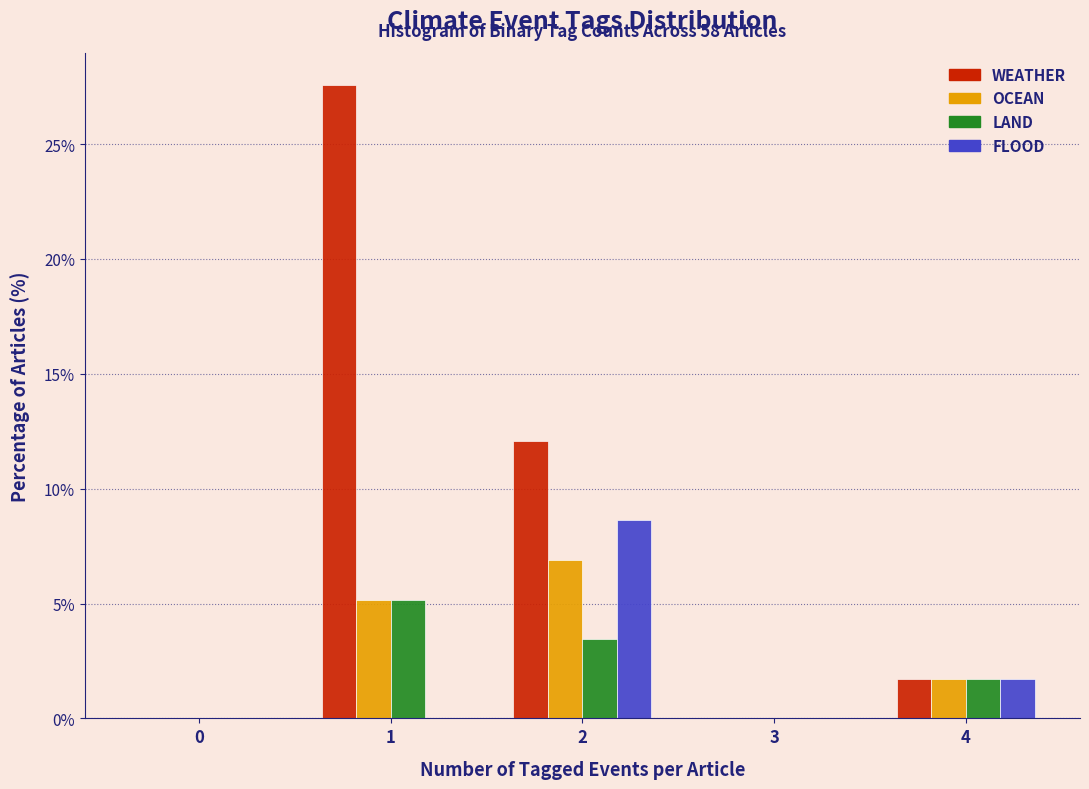

Reading left to right, what are all the values shown in this chart?

WEATHER: 0=0.0	1=27.6	2=12.1	3=0.0	4=1.7
OCEAN: 0=0.0	1=5.2	2=6.9	3=0.0	4=1.7
LAND: 0=0.0	1=5.2	2=3.4	3=0.0	4=1.7
FLOOD: 0=0.0	1=0.0	2=8.6	3=0.0	4=1.7